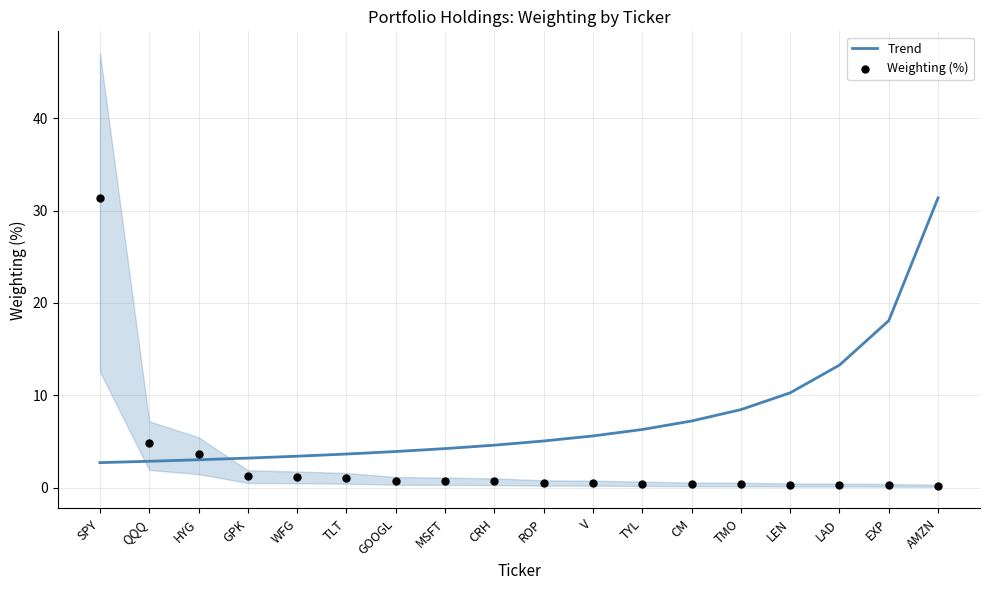

Which series contains the lowest Y value?

Weighting (%)